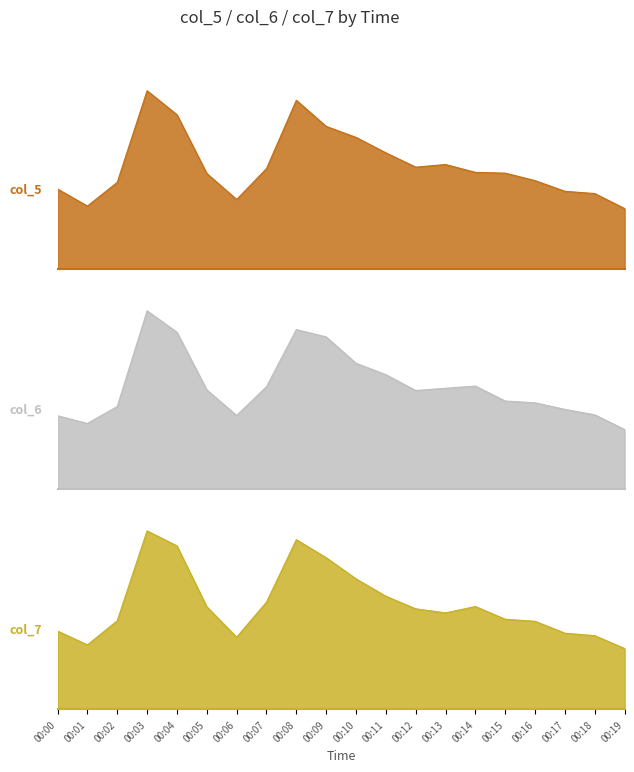

What is the total value across all series at 00:19?

1450